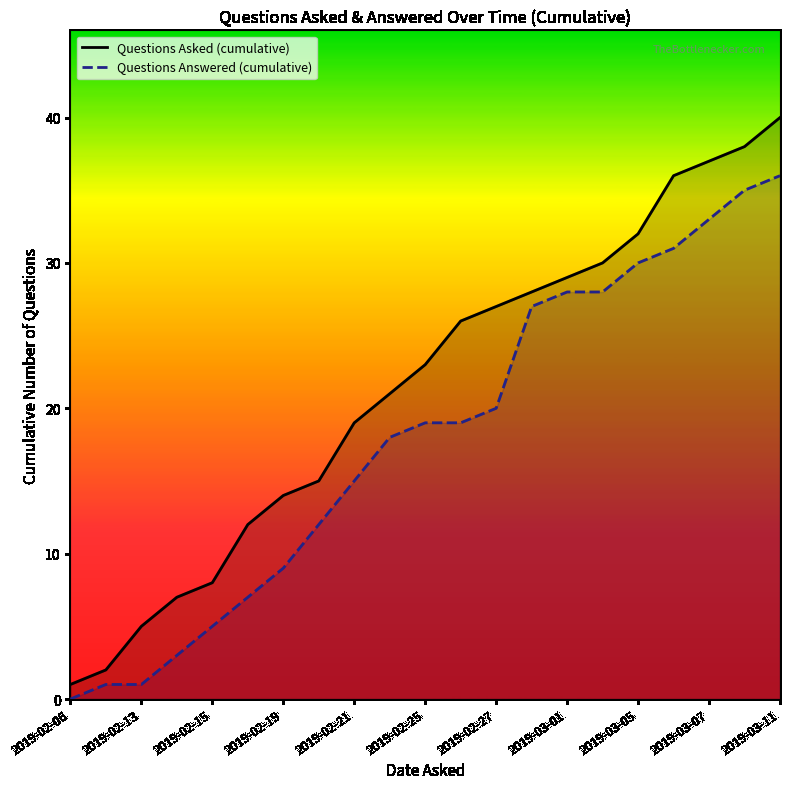

At 2019-02-15, list the series in order from largest to smallest.

Questions Asked (cumulative), Questions Answered (cumulative)